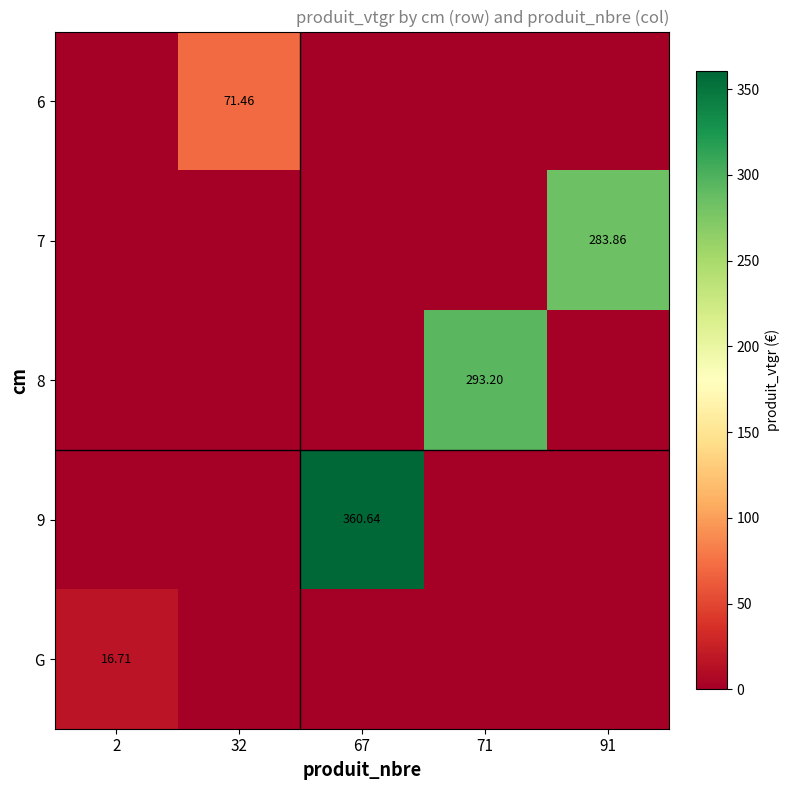

At which category is the sum across all series the highest?

67